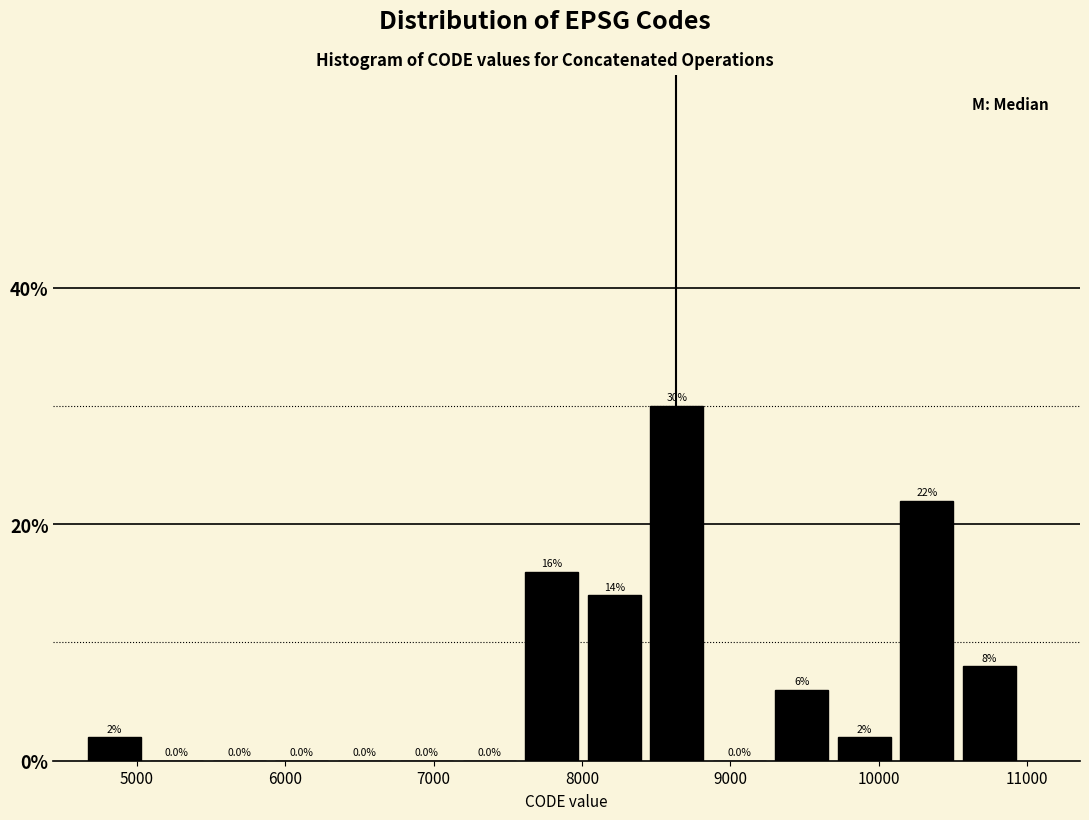

Reading left to right, transcribe this chart: for each bar, give the range it covers on the x-axis and its height. The bar edges are not printed on the chart, so give them approximately, as read against the axis.

4600 to 5100: 2.0
5100 to 5500: 0.0
5500 to 5900: 0.0
5900 to 6300: 0.0
6300 to 6700: 0.0
6700 to 7200: 0.0
7200 to 7600: 0.0
7600 to 8000: 16.0
8000 to 8400: 14.0
8400 to 8800: 30.0
8800 to 9300: 0.0
9300 to 9700: 6.0
9700 to 10100: 2.0
10100 to 10500: 22.0
10500 to 11000: 8.0